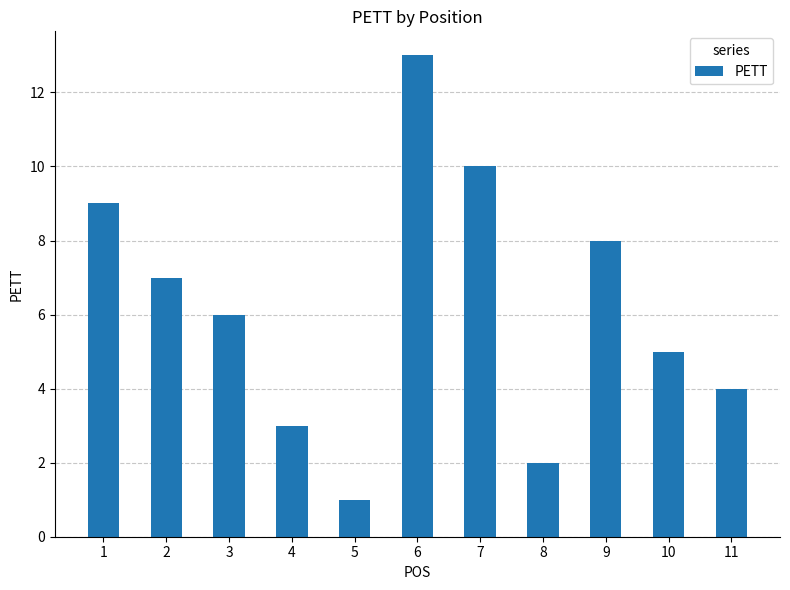

The chart shows a value of 2 at 2. True or false?

False